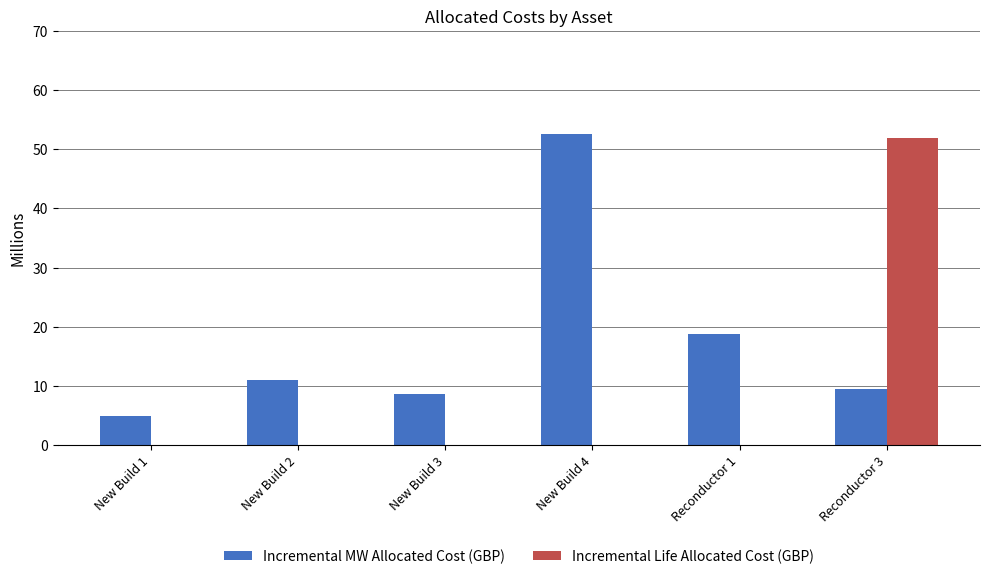

How many data points does each series have?

6